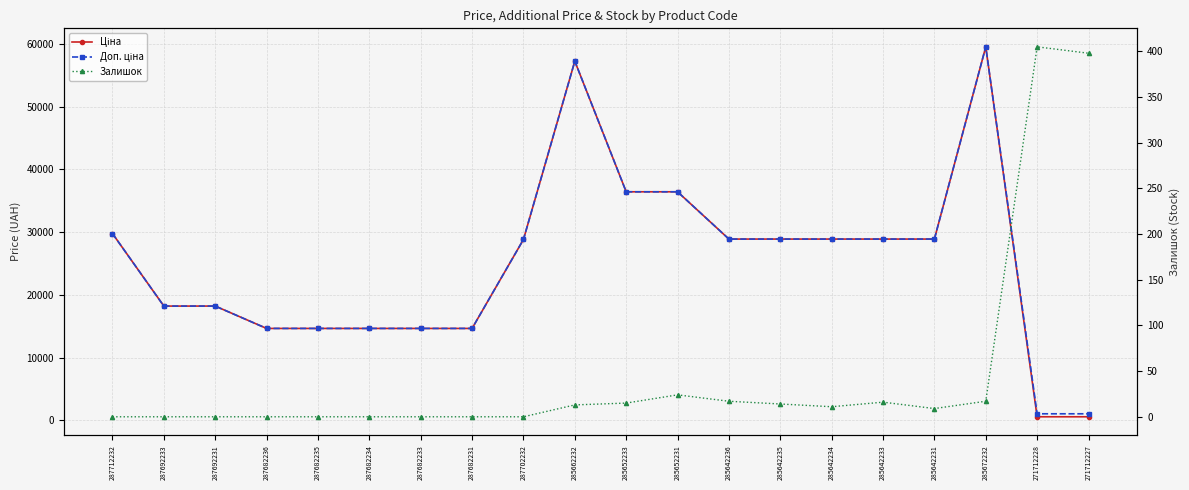

Is the value of Залишок at 287702232 greater than the value of Ціна at 285642235?

No